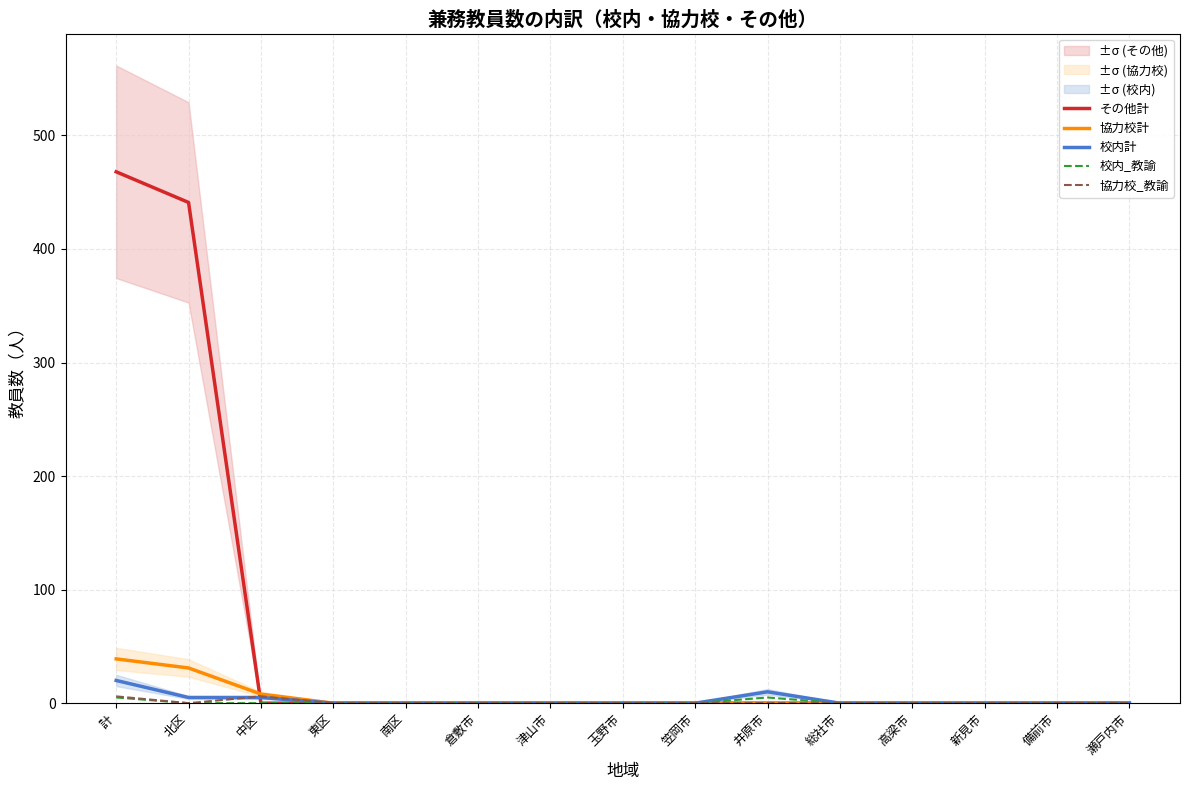

True or false: 校内計 has more than 1 interior local peaks.

False